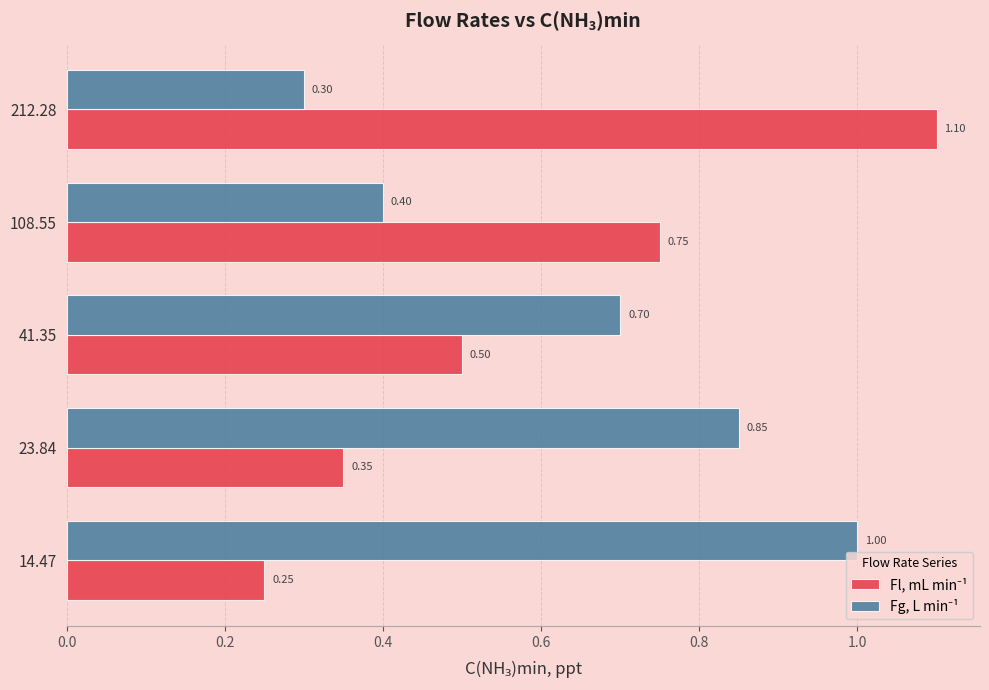

At which category is the sum across all series the highest?

212.28